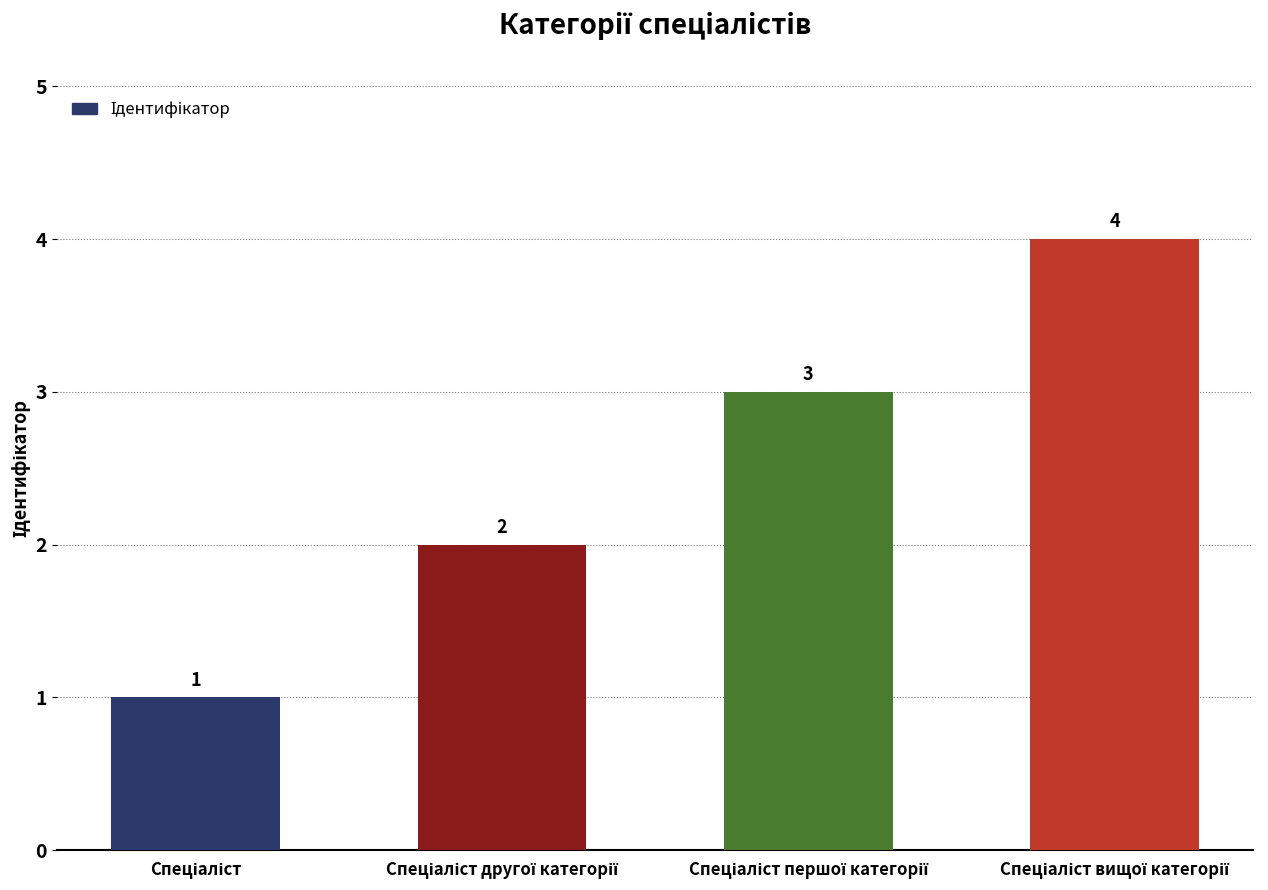

What is the value of the 3rd bar from the left?

3